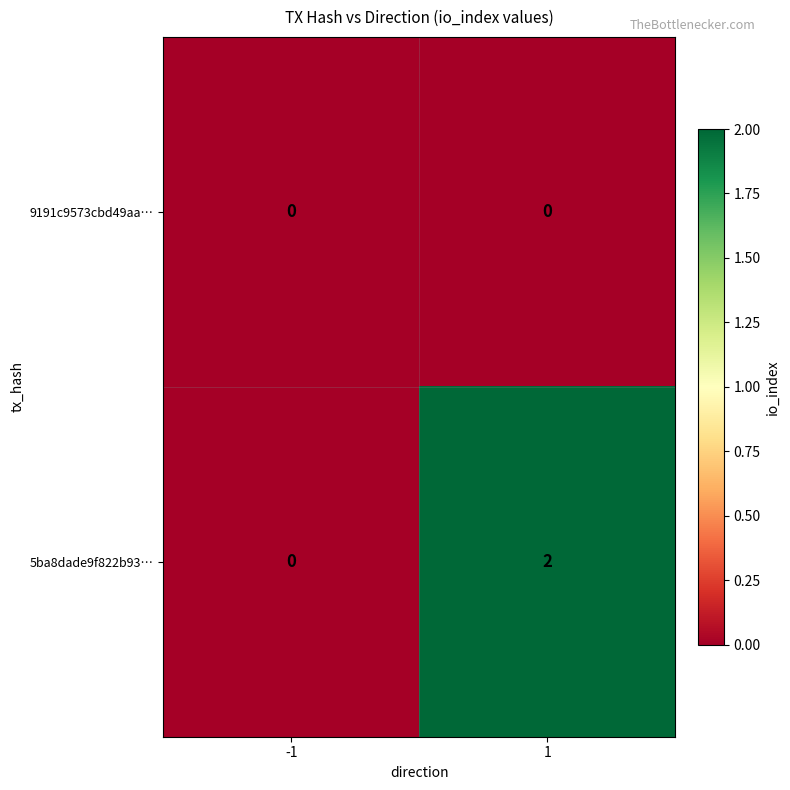

Rank the series by their maximum value, from highest to lowest.

5ba8dade9f822b93…, 9191c9573cbd49aa…